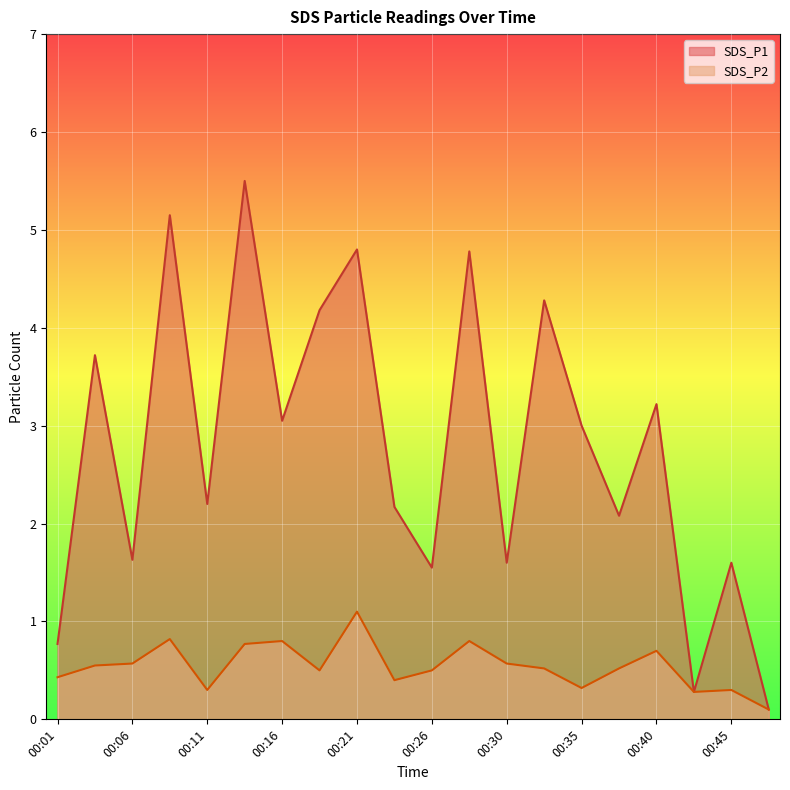

Does the chart display data point markers on the line(s)?

No